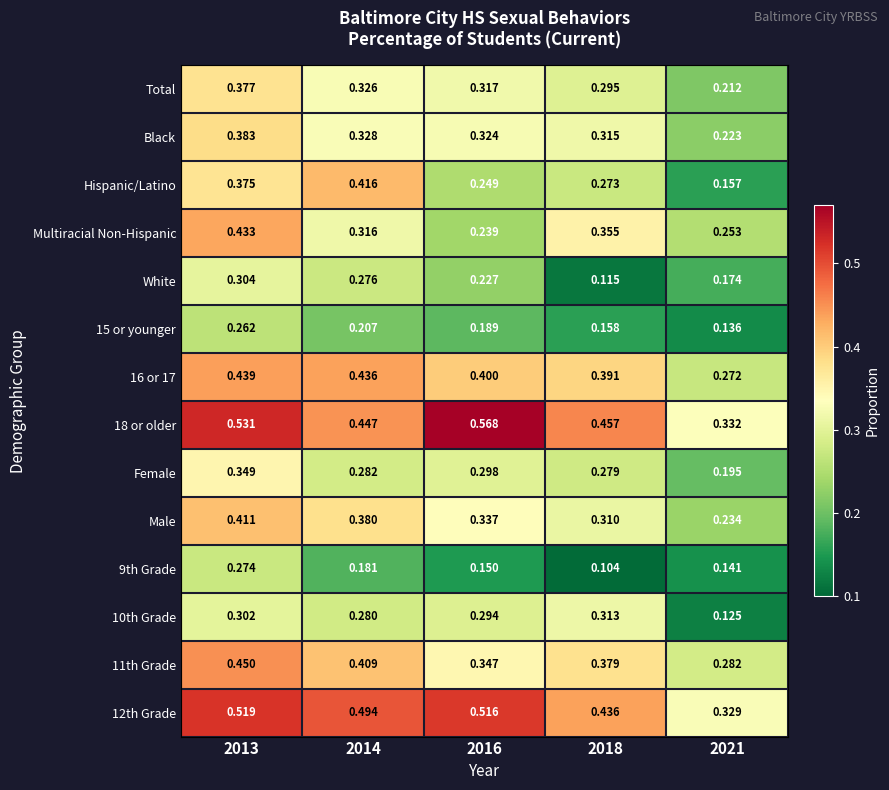

At which category is the sum across all series the highest?

2013